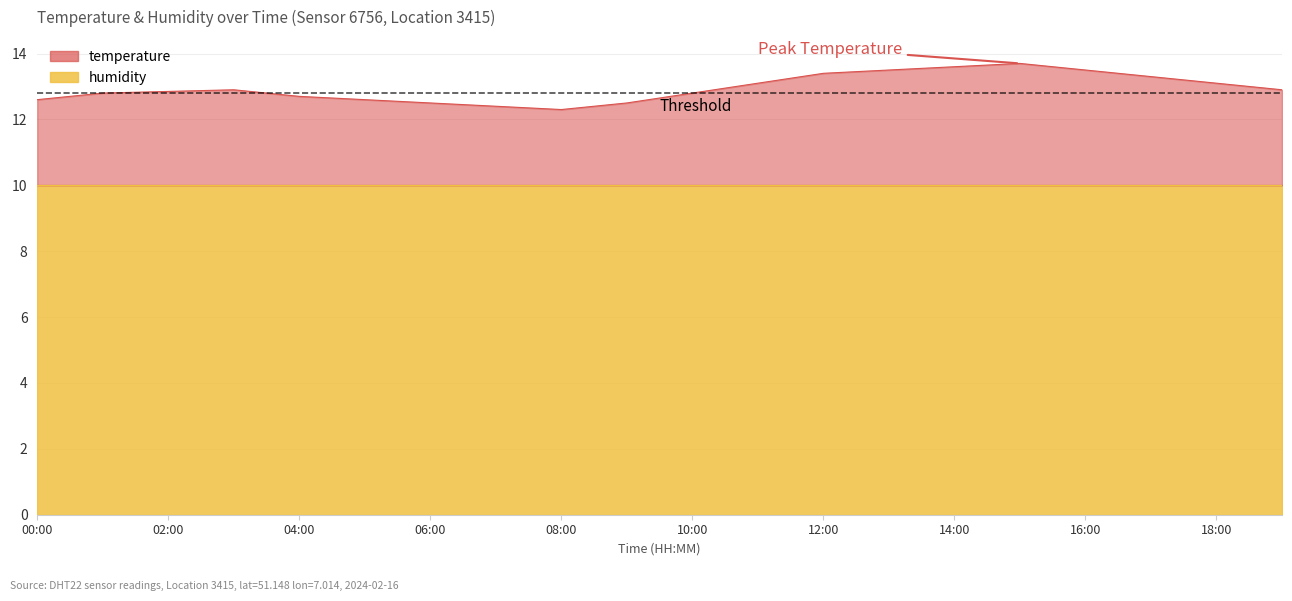

True or false: the data shows 12.8 at 02:00.

True